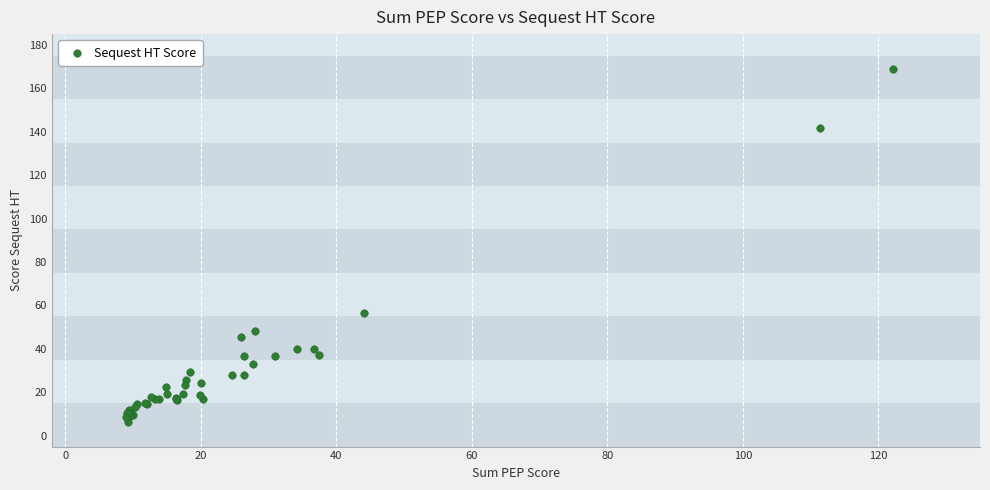

What Y value in the scatter plot is closest to 87?

56.5